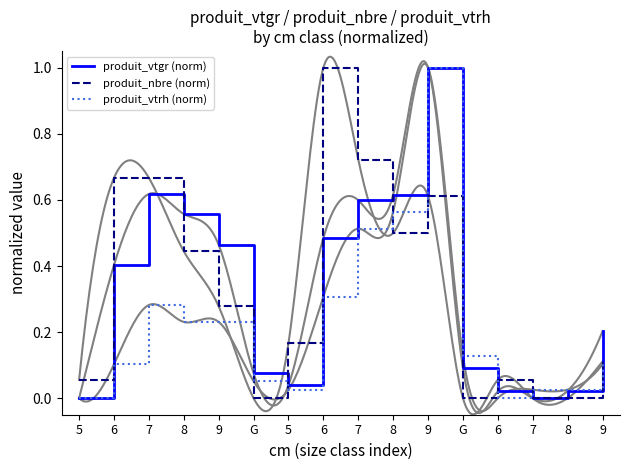

Which series has the largest range (max minus min)?

produit_vtgr (norm)